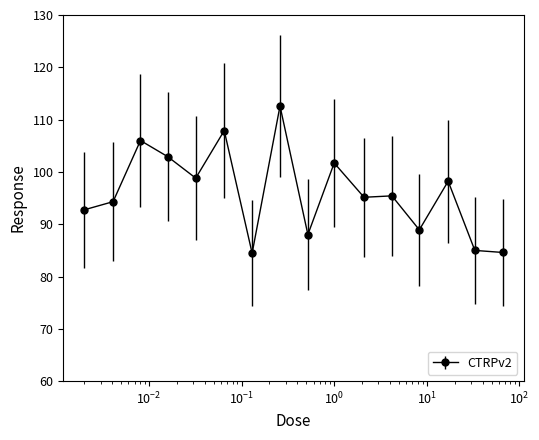

What is the maximum value shown in the chart?

112.6